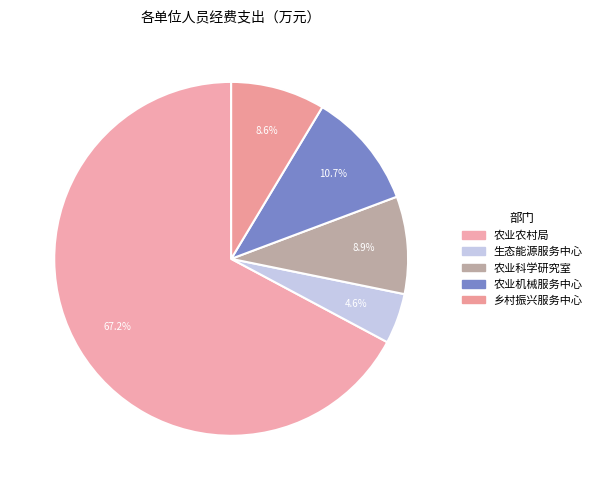

What is the largest slice in the pie chart?

农业农村局